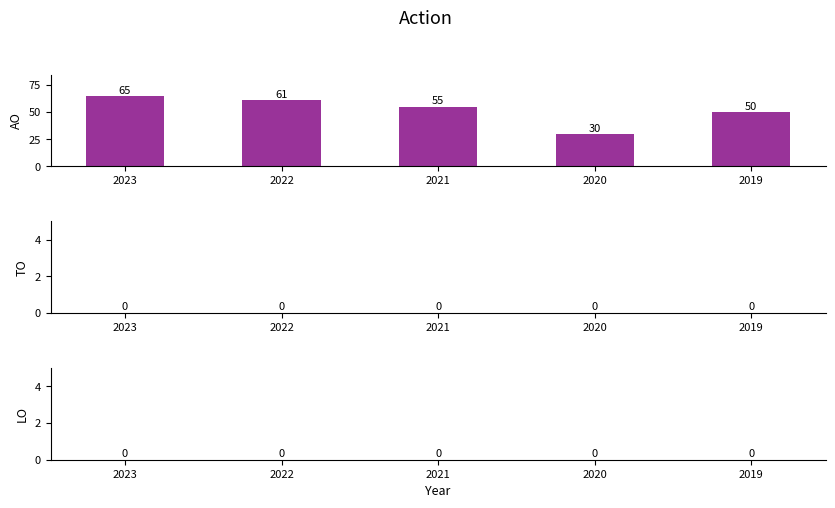

Approximately how many times larger is the value at 2021 compared to 2019?

1.1